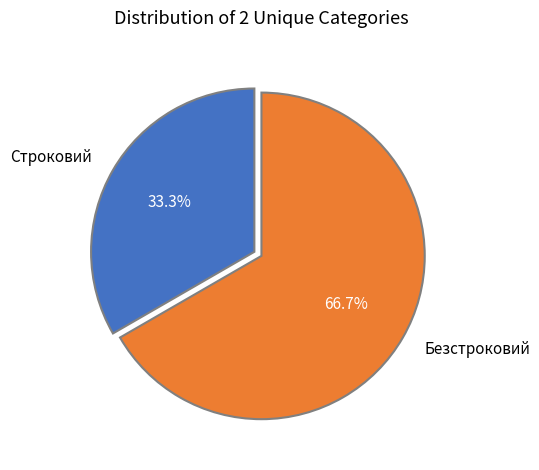

Does any single category account for the majority?

Yes